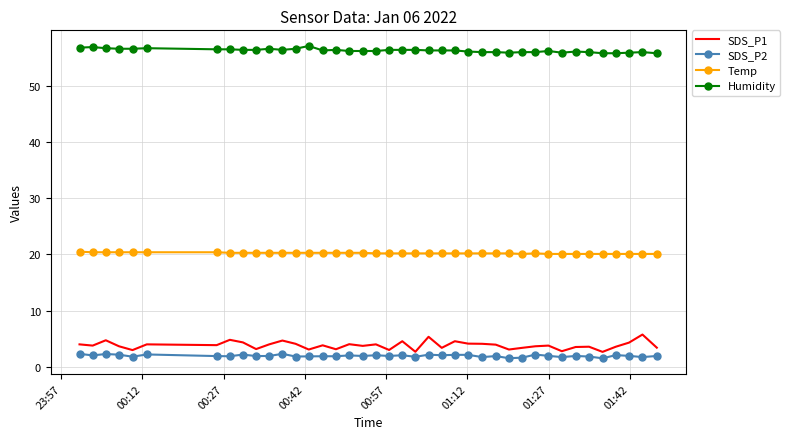

True or false: Humidity and Temp cross at least once.

False